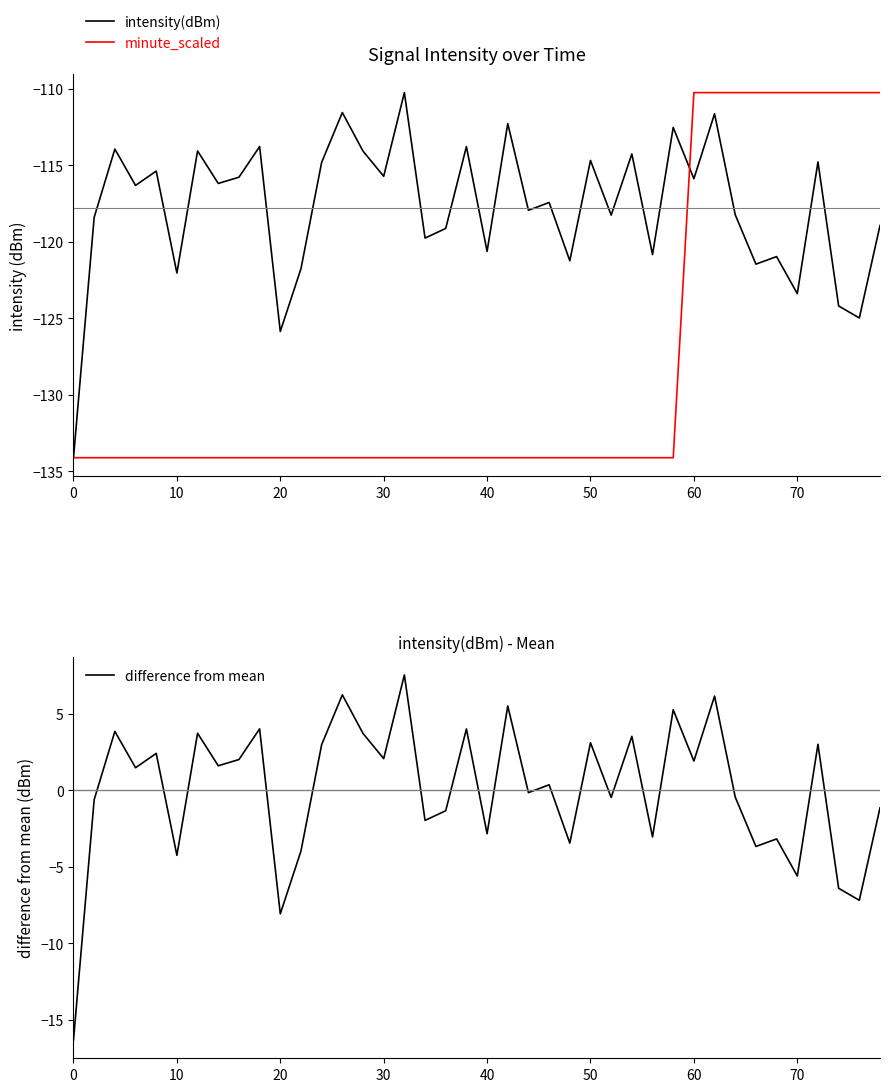

How many values in difference from mean are above zero?

21